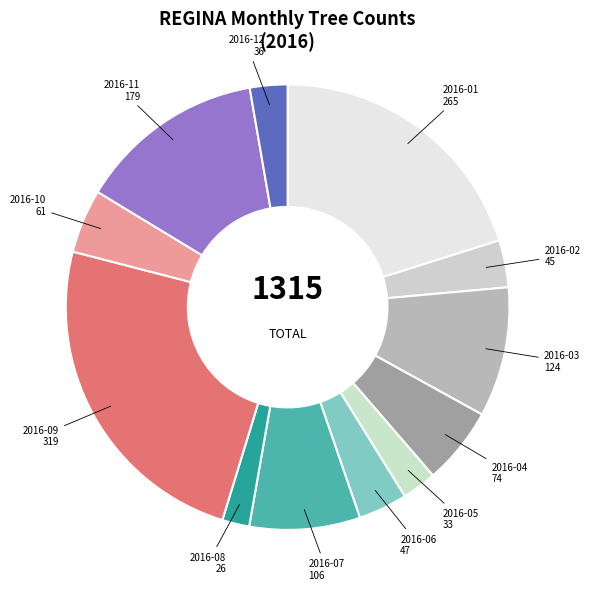

Does any single category account for the majority?

No